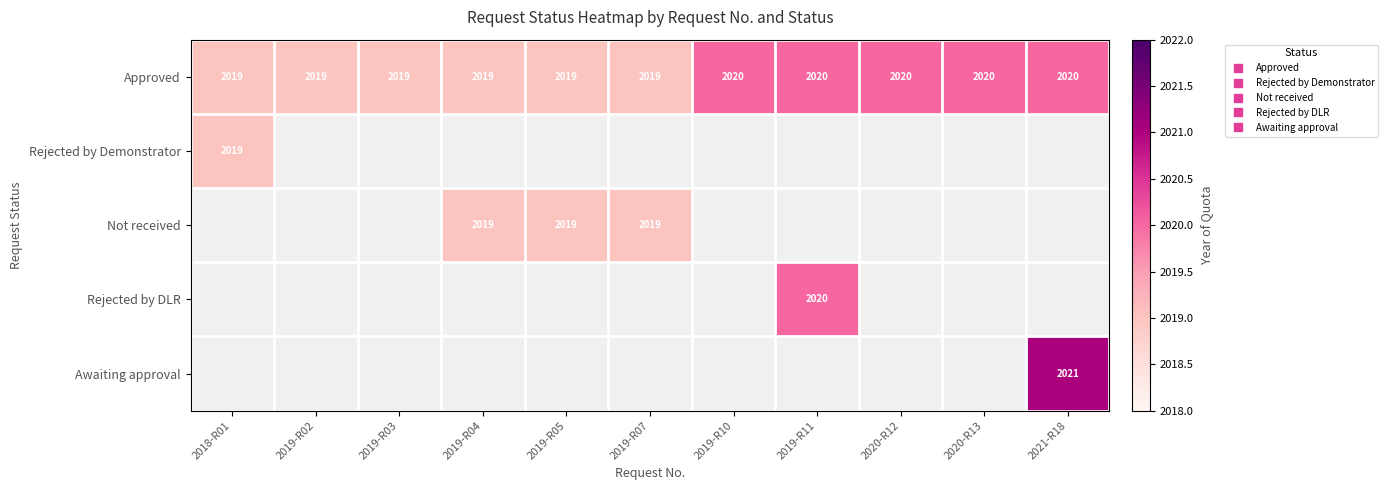

Which series changed the most between 2019-R02 and 2019-R03?

Approved